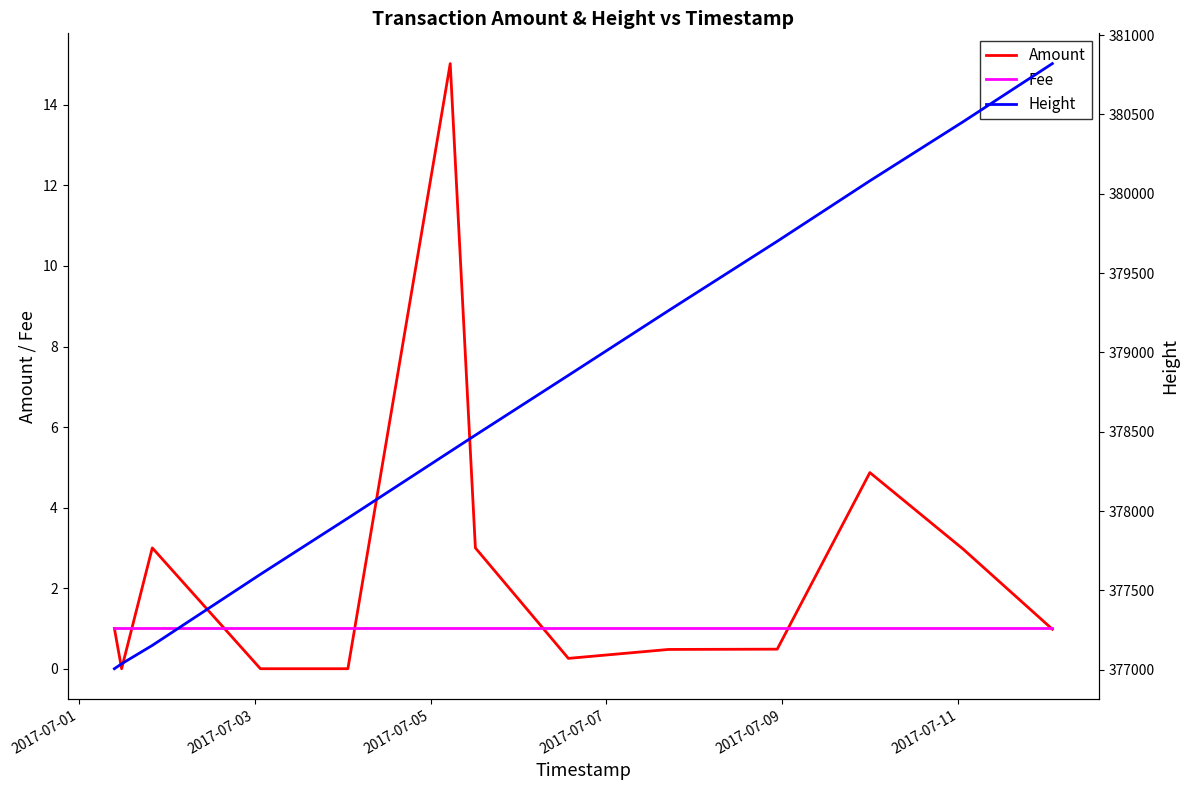

What is the value of the Amount point at the 6th from the left?

15.0